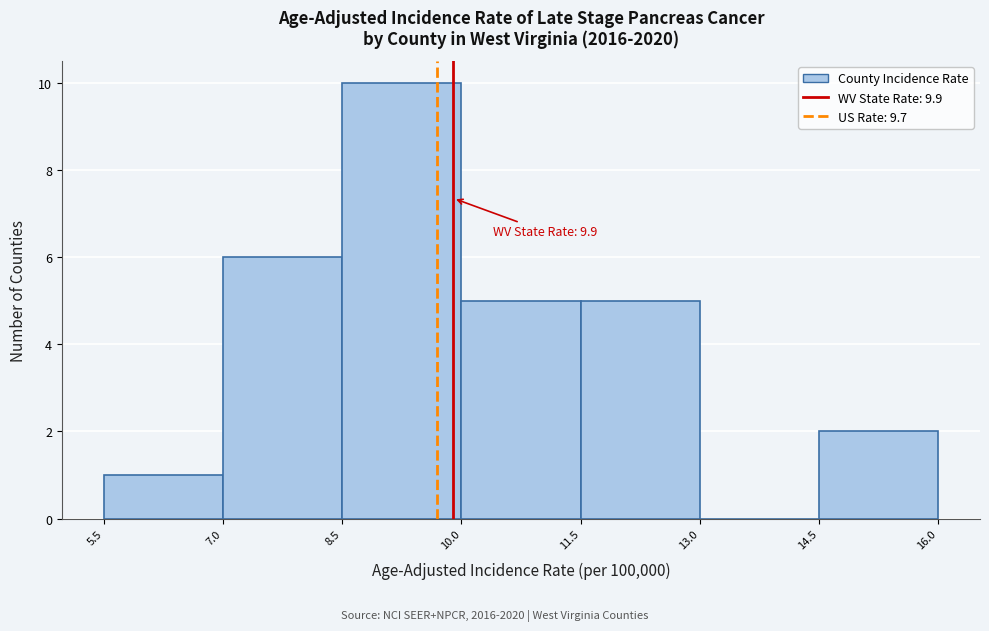

Which range on the x-axis has the tallest bar?

8.5 to 10.0